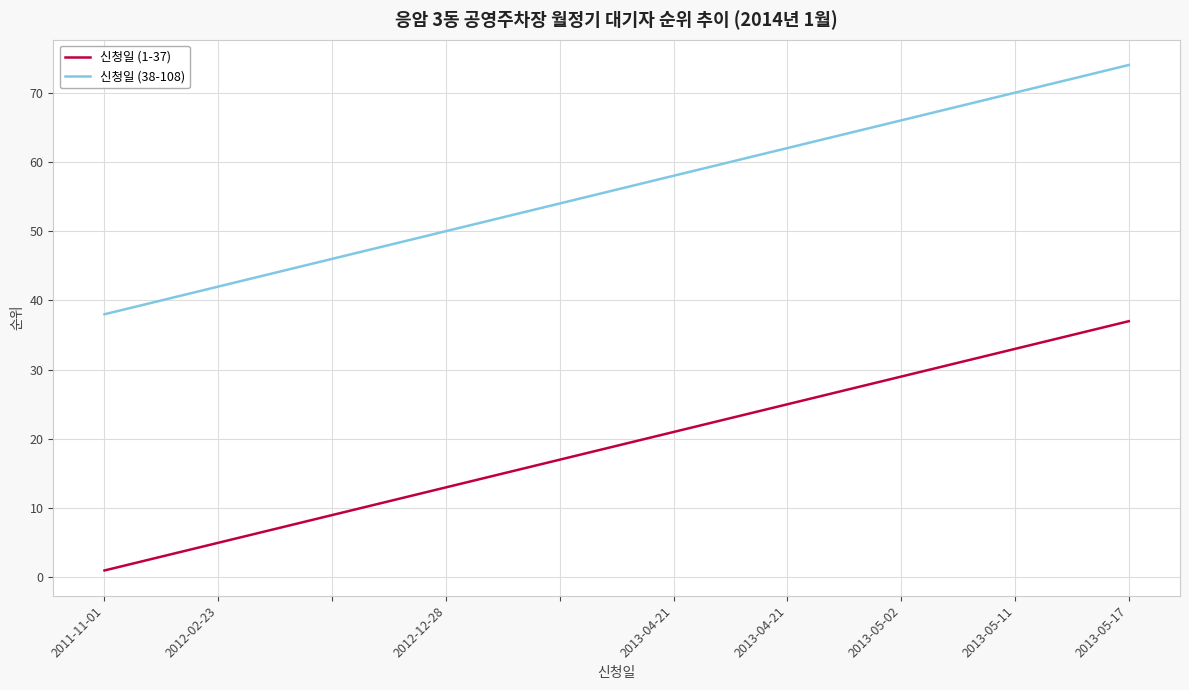

True or false: 신청일 (1-37) and 신청일 (38-108) cross at least once.

False